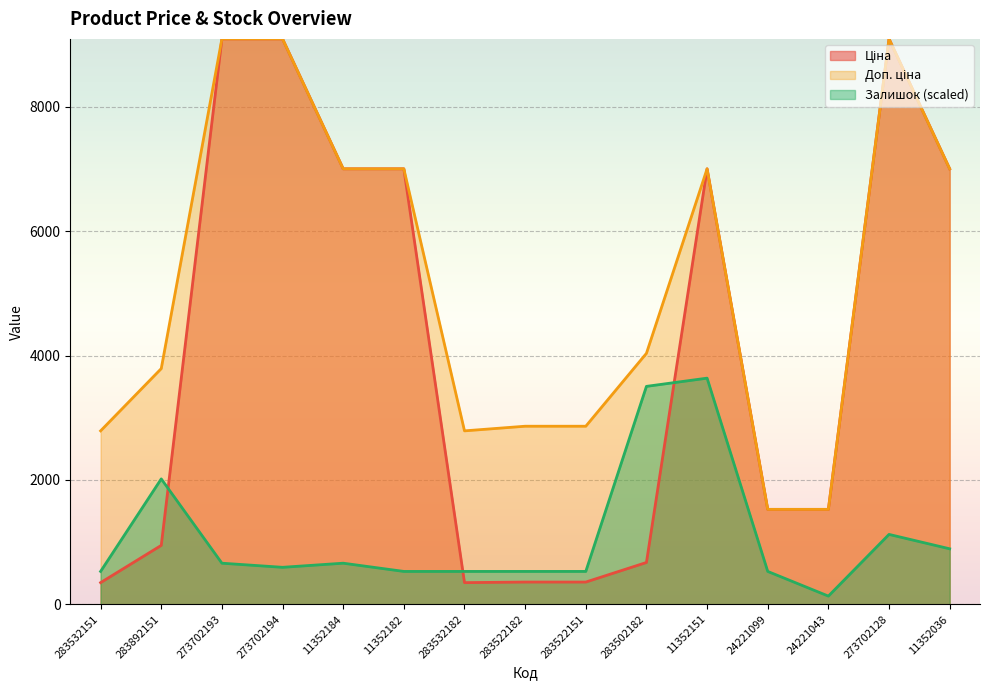

Reading left to right, list all the values displayed in this chart.

Ціна: 283532151=348.6	283892151=947.6	273702193=9092.0	273702194=9092.0	11352184=7002.7	11352182=7002.7	283532182=348.6	283522182=358.0	283522151=358.0	283502182=672.7	11352151=7002.7	24221099=1526.8	24221043=1526.8	273702128=9092.0	11352036=7002.7
Доп. ціна: 283532151=2789.2	283892151=3790.3	273702193=9092.0	273702194=9092.0	11352184=7002.7	11352182=7002.7	283532182=2789.2	283522182=2863.8	283522151=2863.8	283502182=4036.0	11352151=7002.7	24221099=1527.0	24221043=1527.0	273702128=9092.0	11352036=7002.7
Залишок: 283532151=529.0	283892151=2016.8	273702193=661.2	273702194=595.1	11352184=661.2	11352182=529.0	283532182=529.0	283522182=529.0	283522151=529.0	283502182=3504.6	11352151=3636.8	24221099=529.0	24221043=132.2	273702128=1124.1	11352036=892.7